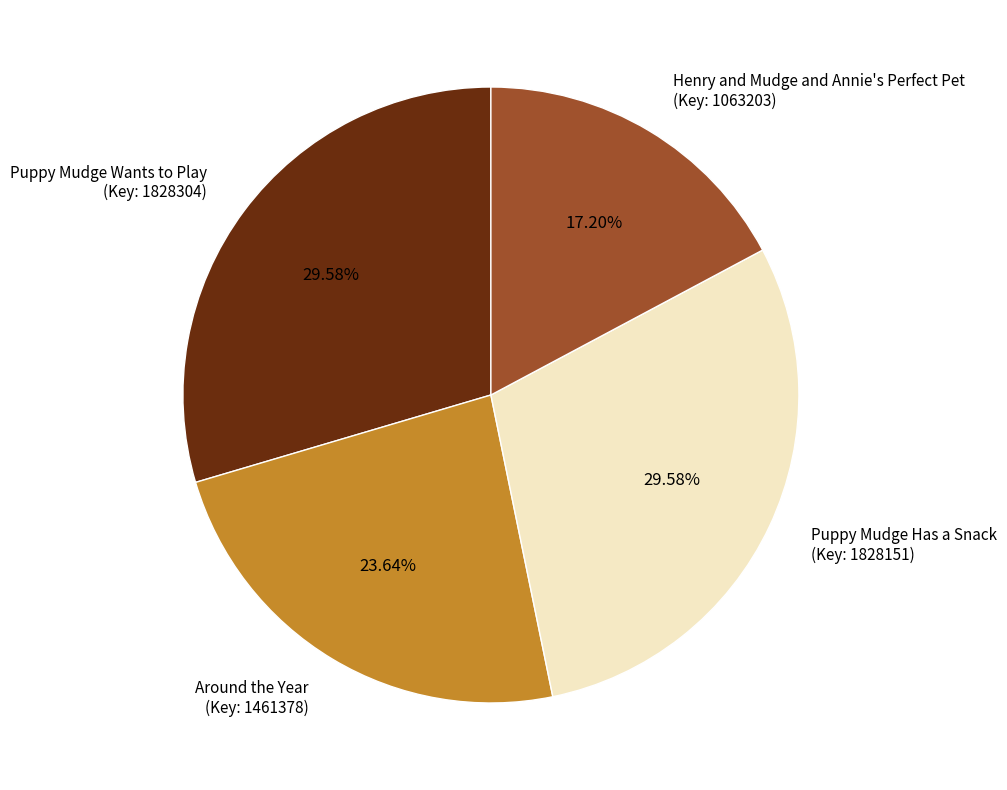

How many segments does this pie chart have?

4